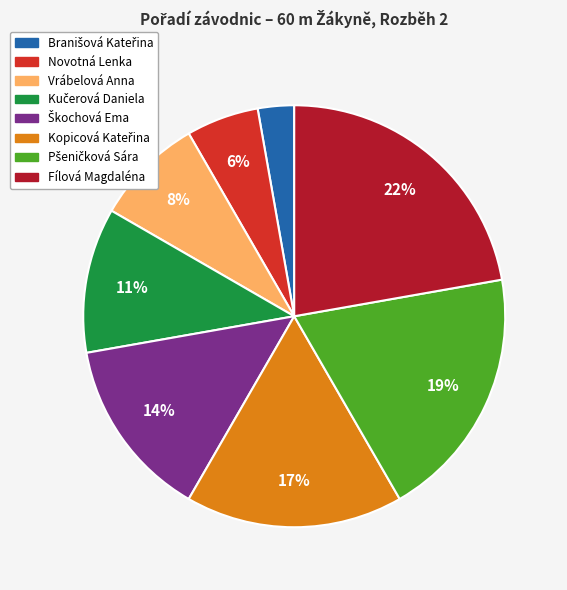

The Vrábelová Anna slice represents 1% of the pie. True or false?

False